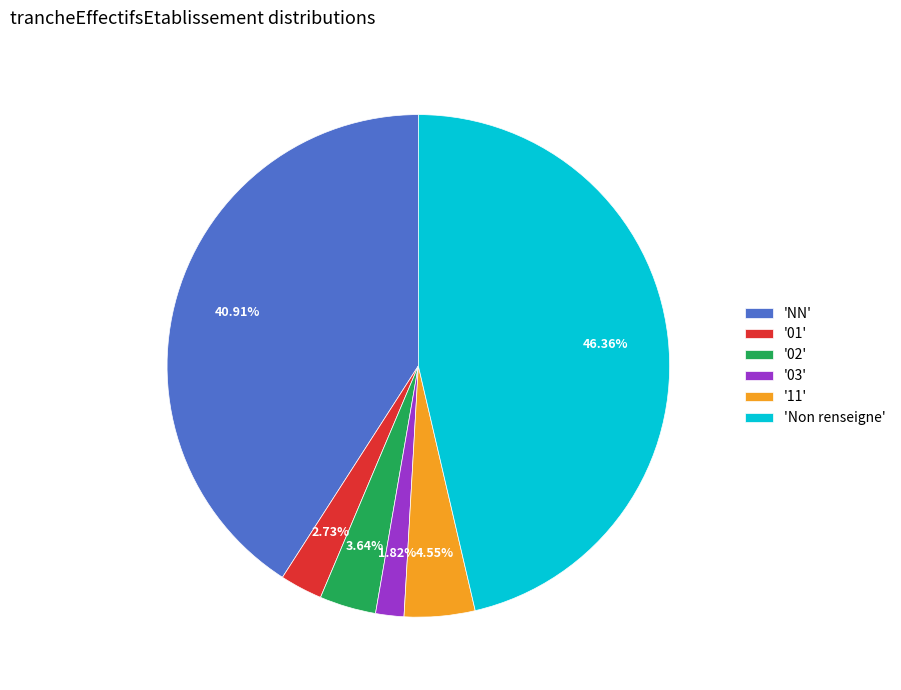

What is the largest slice in the pie chart?

'Non renseigne'